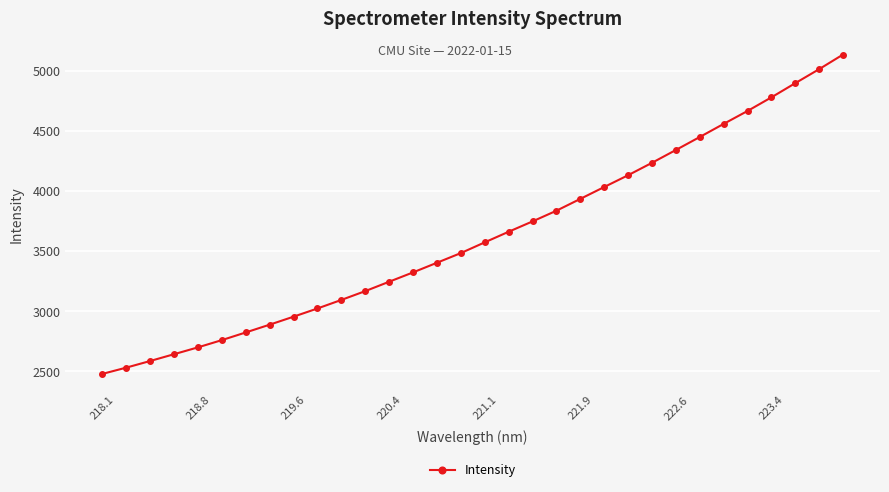

What is the difference between the maximum and minimum values?

2655.9